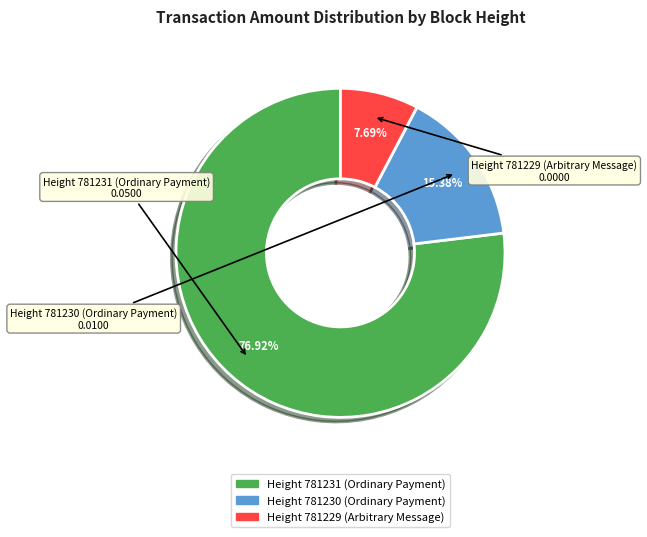

Does any single category account for the majority?

Yes